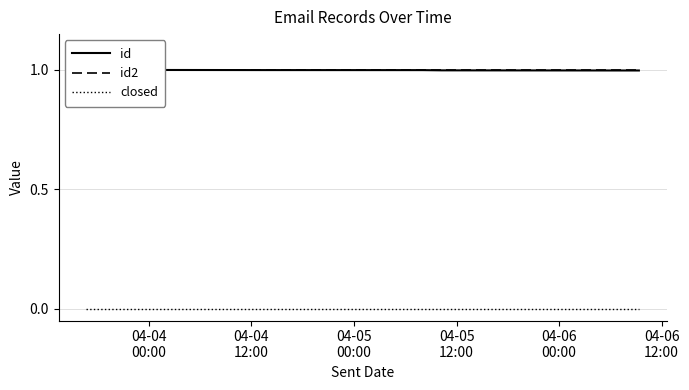

At which category is the sum across all series the highest?

04-04
00:00